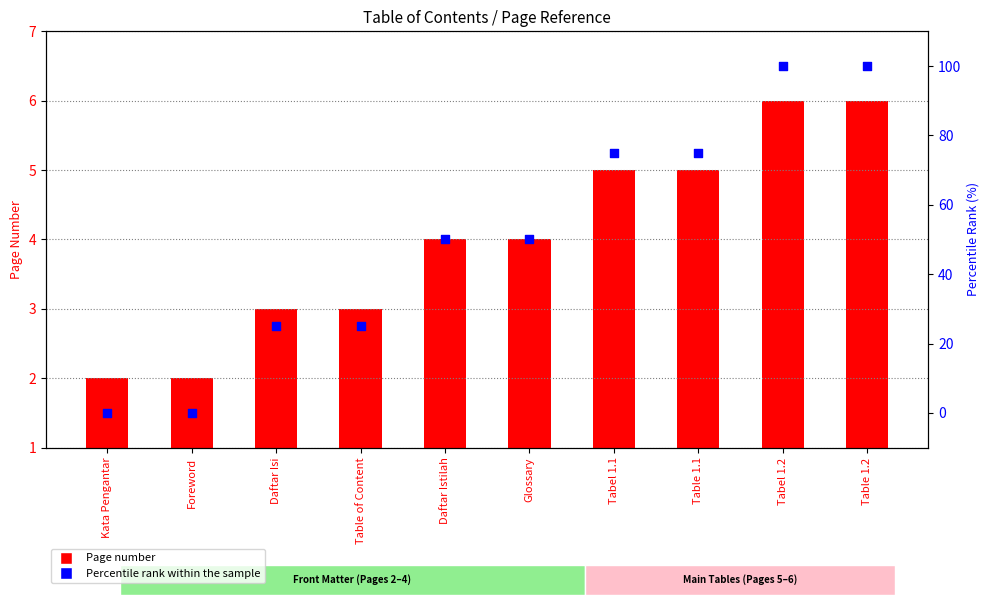

At how many categories does at least one series exceed 14?

8